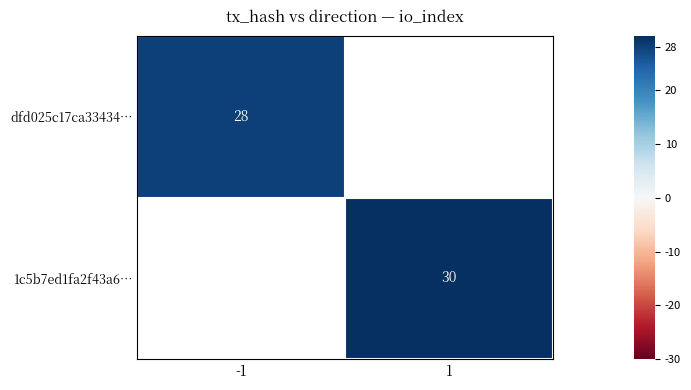

The value of dfd025c17ca33434… at -1 is 28. True or false?

True